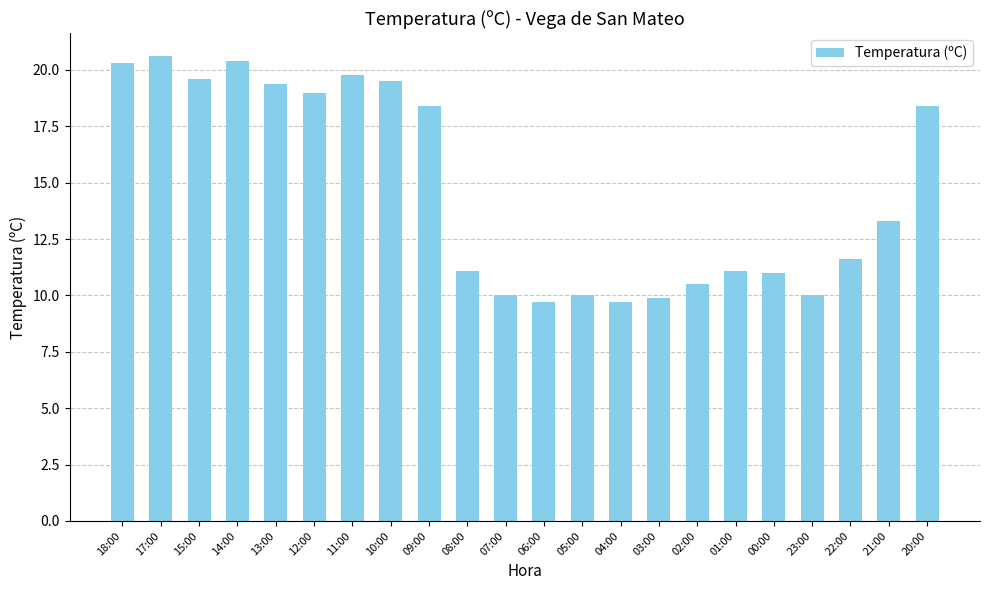

What is the value of the 14th bar from the left?

9.7